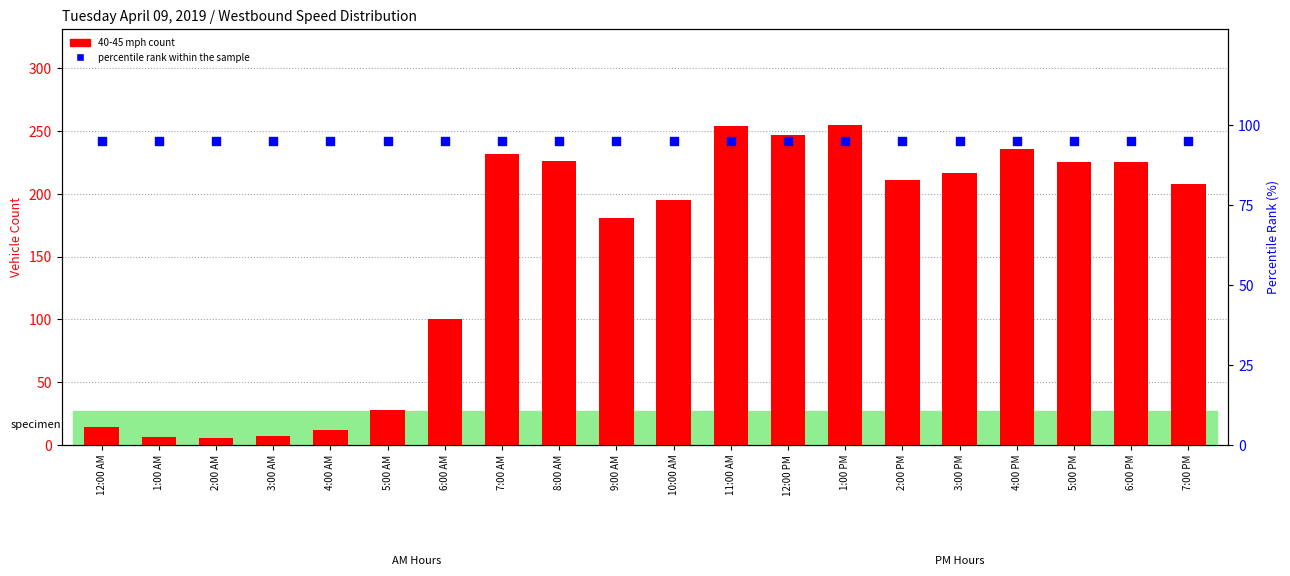

Which series contains the highest Y value?

40-45 mph count